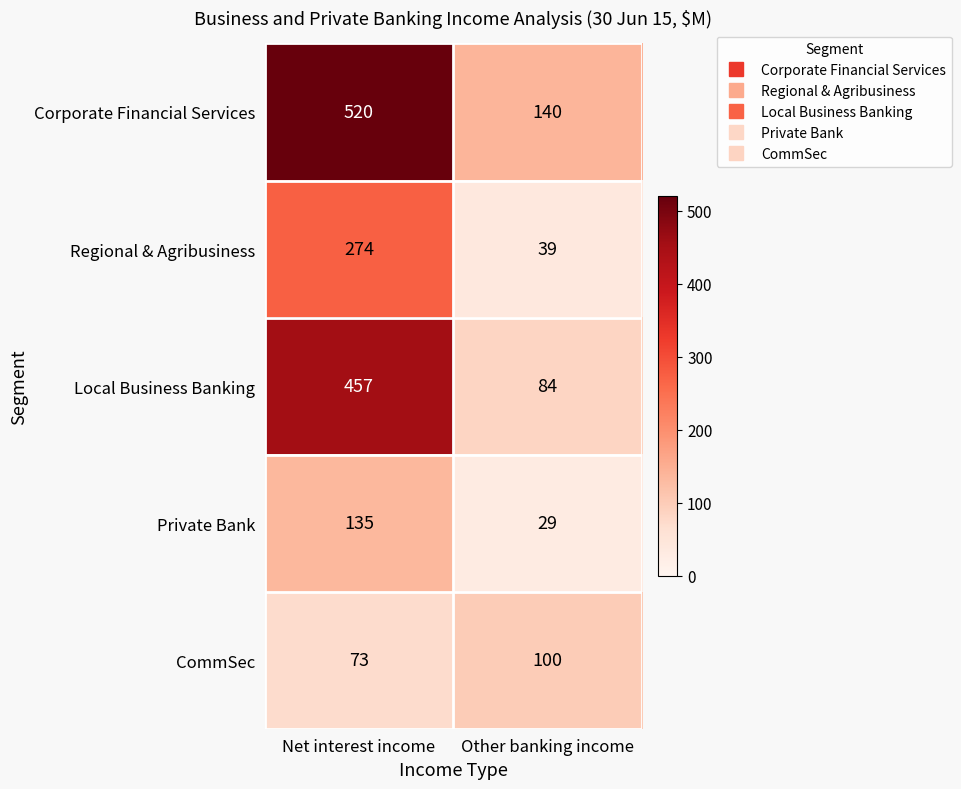

Which series has the largest range (max minus min)?

Corporate Financial Services